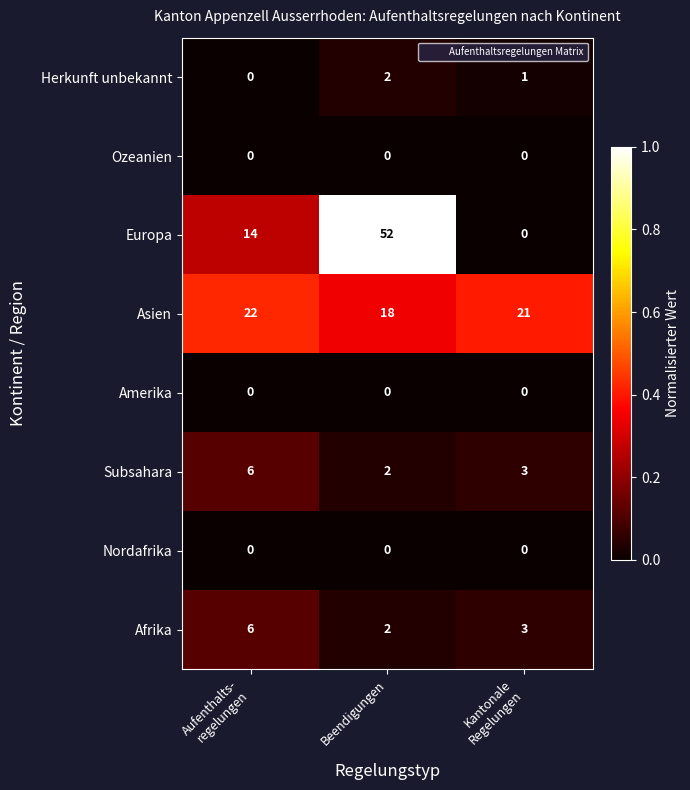

How many Afrika values are between 2 and 6?

3